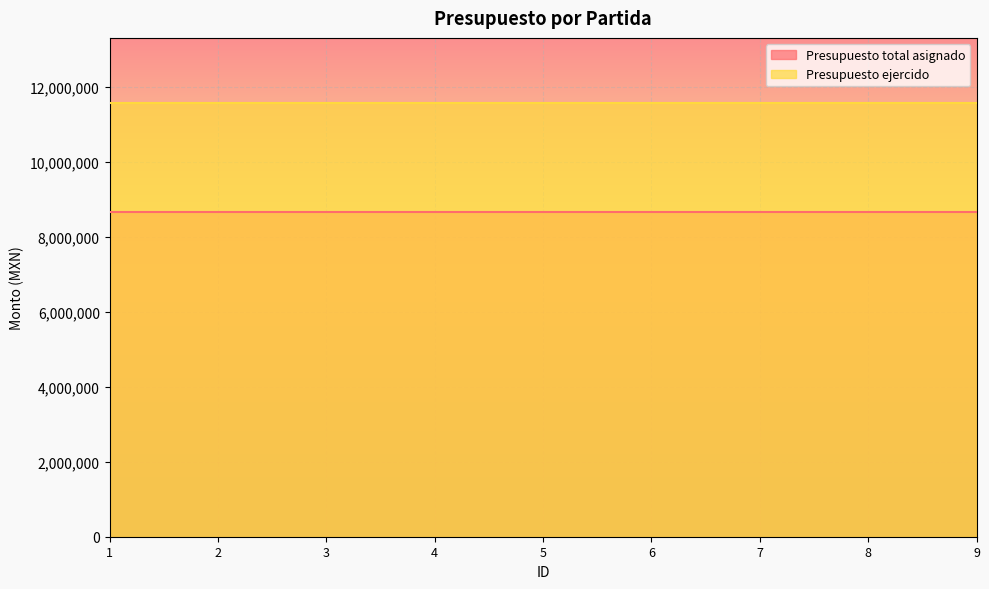

Is it true that Presupuesto total asignado equals 4937821 at 4?

False